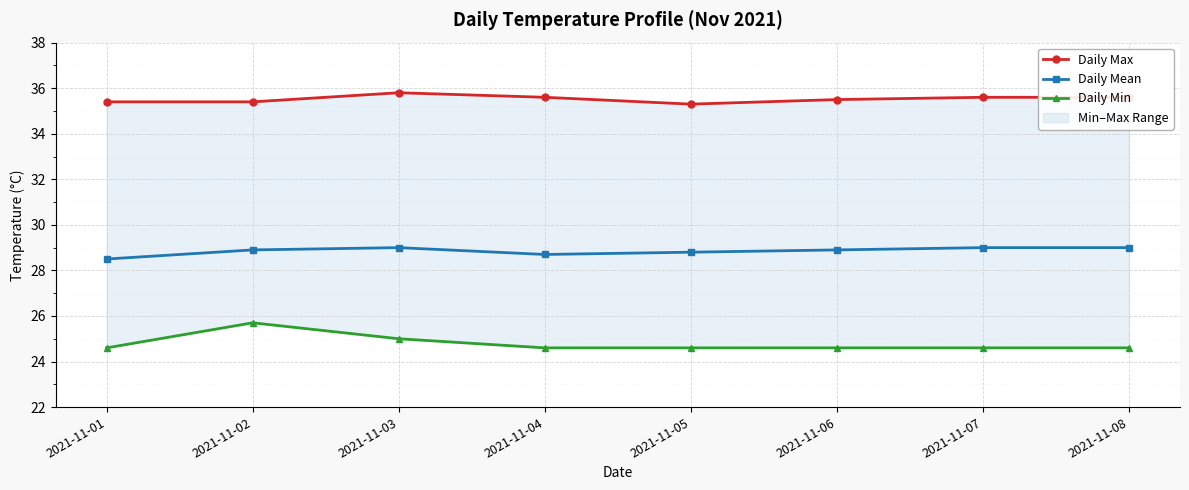

Is this an area chart (filled region under the line)?

No